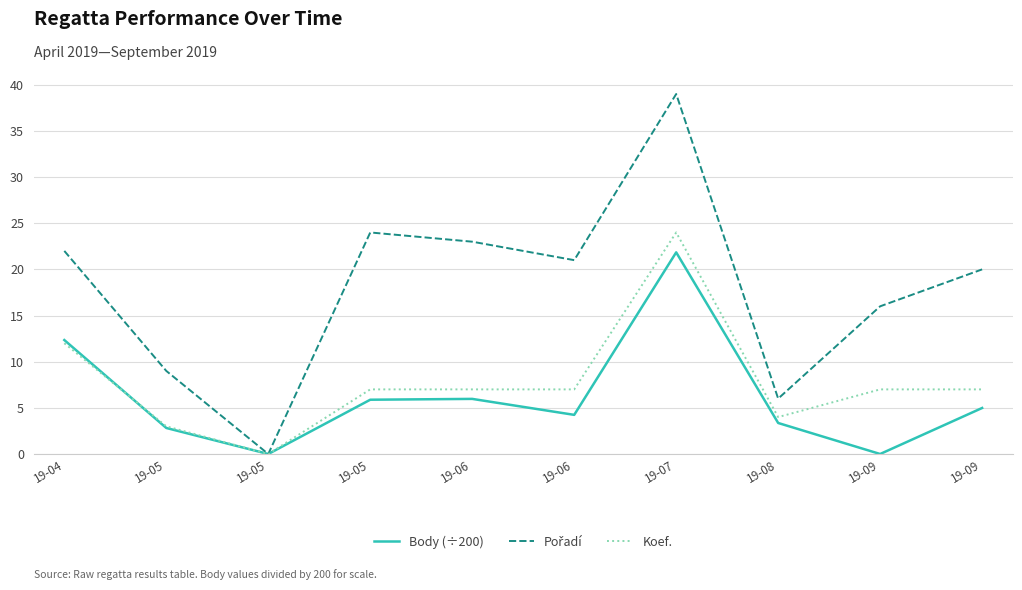

Which has a higher value, 19-09 or 19-07?

19-07